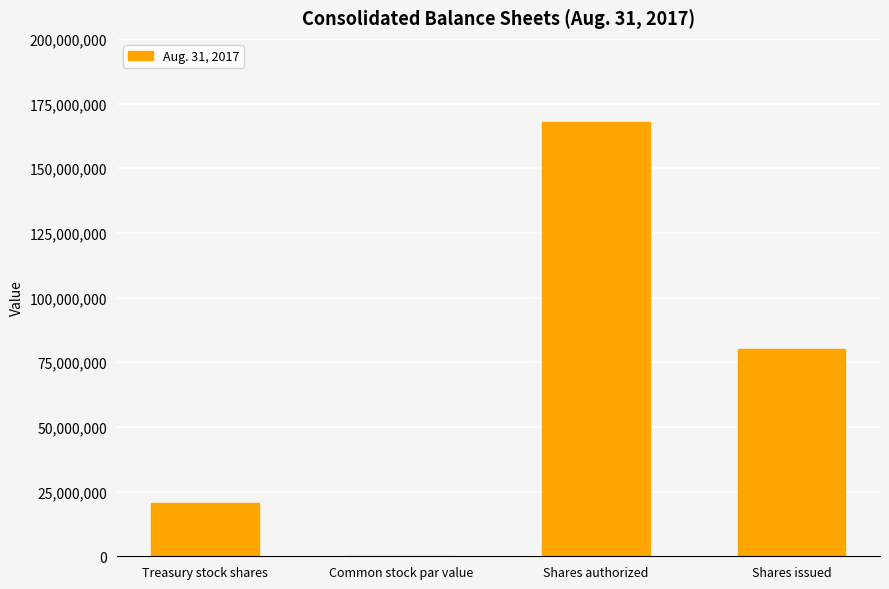

Reading right to left, extract all data points from this chart.

80200110.0	168000000.0	0.2	20439434.0